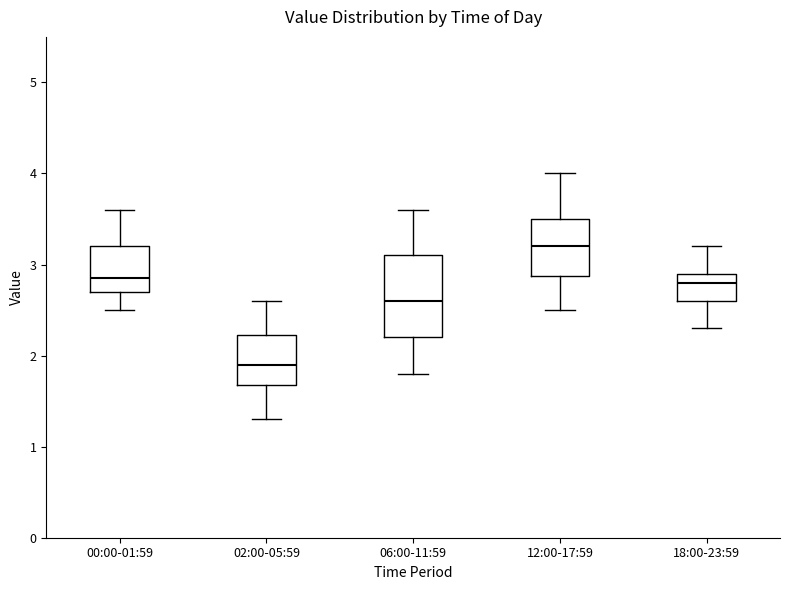

Comparing the boxes themselves (not the whiskers), which one is the tallest?

06:00-11:59